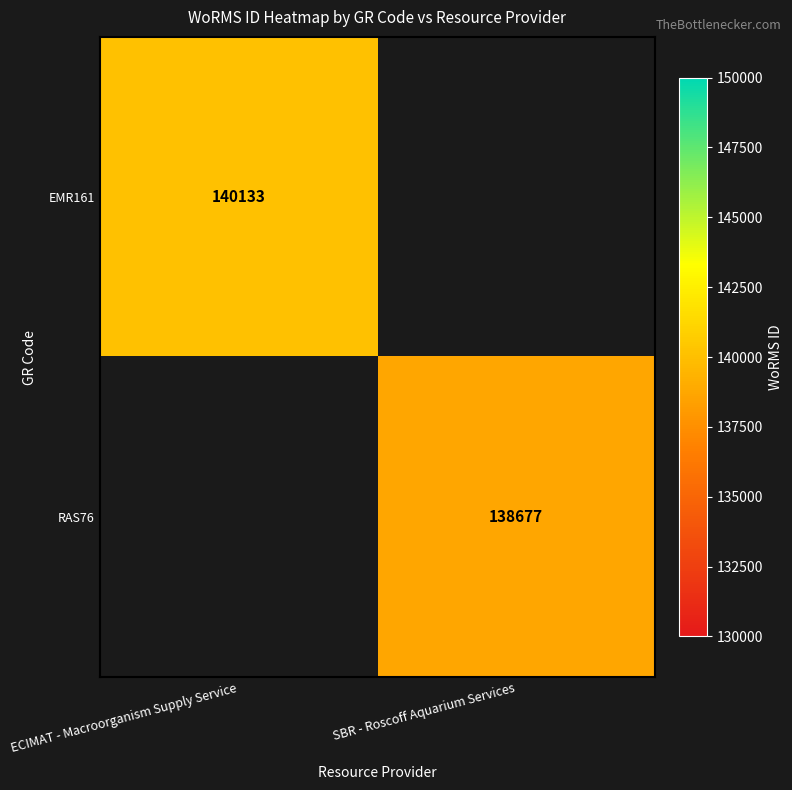

The value of RAS76 at SBR - Roscoff Aquarium Services is 68014. True or false?

False